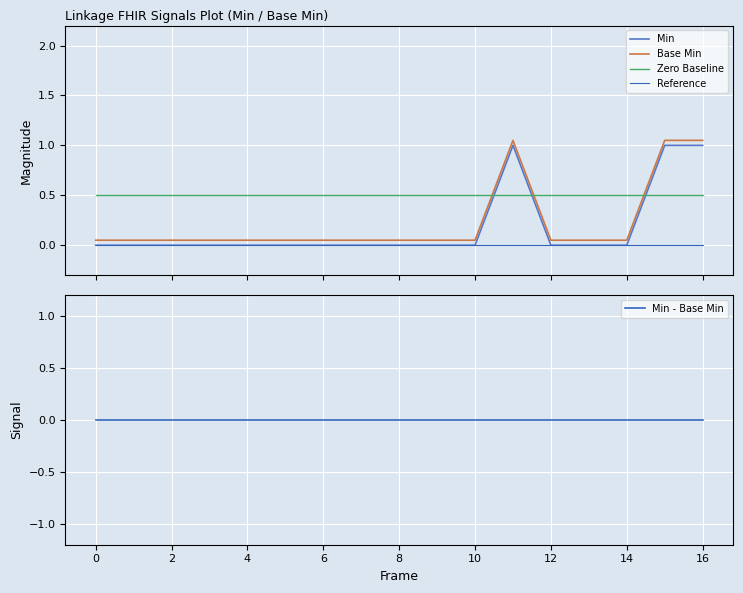

What is the maximum value shown in the chart?

1.1